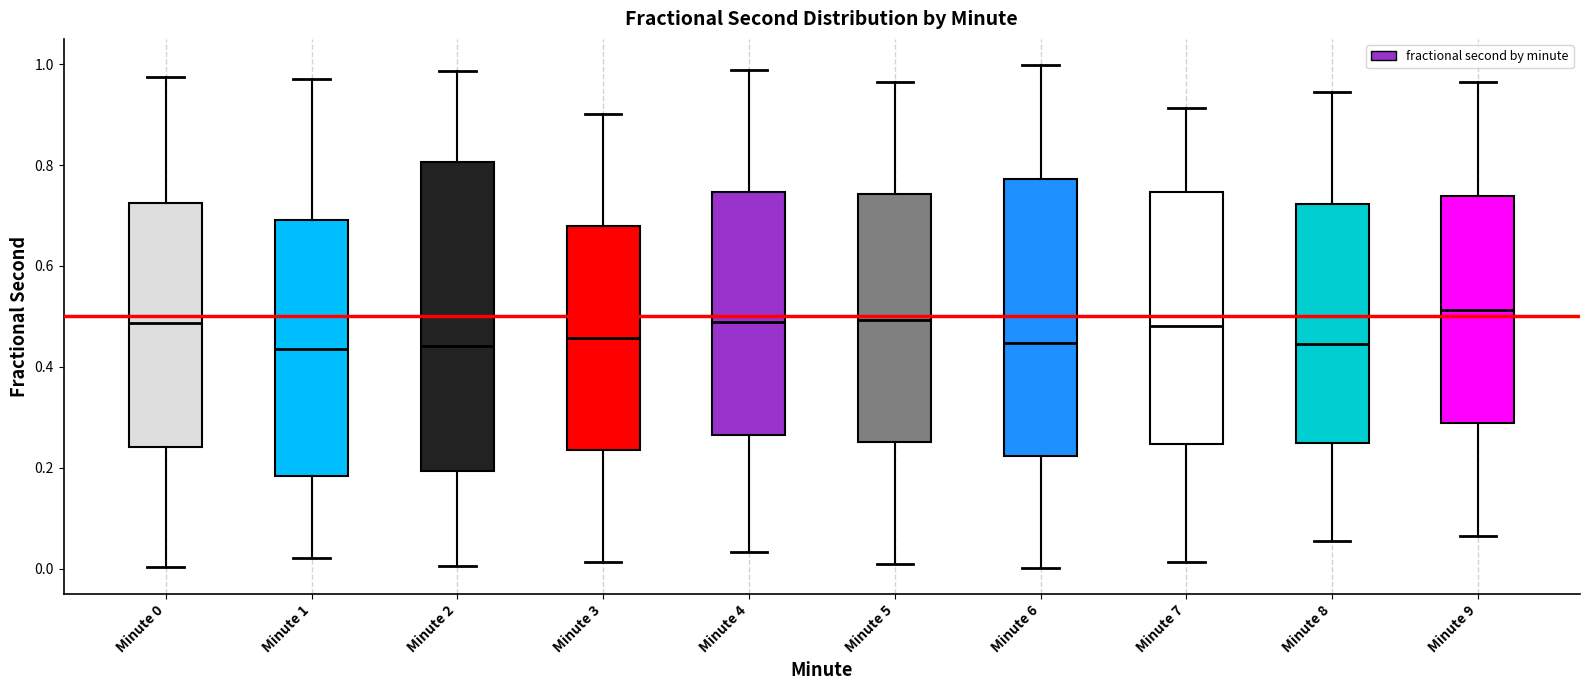

Where does the upper whisker of the box for Minute 1 end on the y-axis? The values are not printed on the chart, so give them approximately, as read against the axis.

0.96